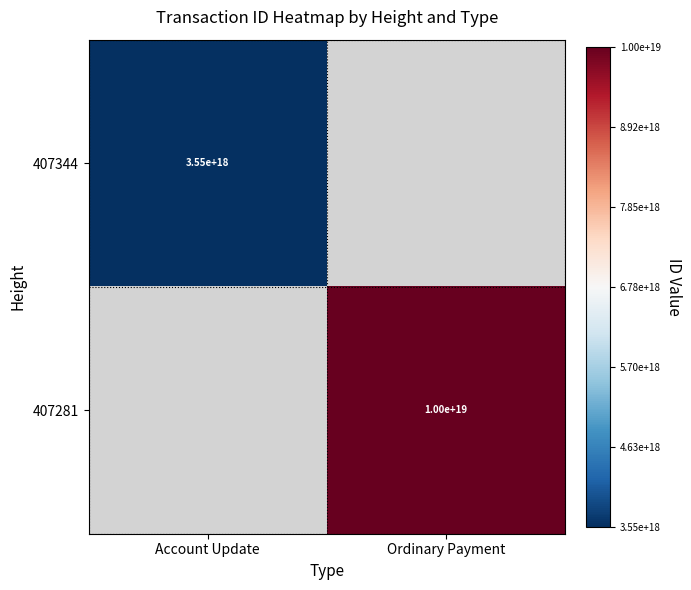

At which category does the chart reach its minimum across all series?

Account Update